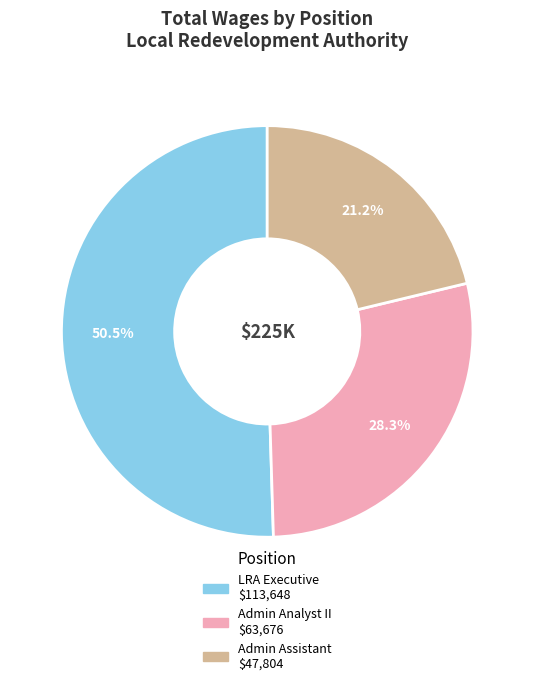

To the nearest percent, what is the difference between the largest and smallest slice percentages?

29%